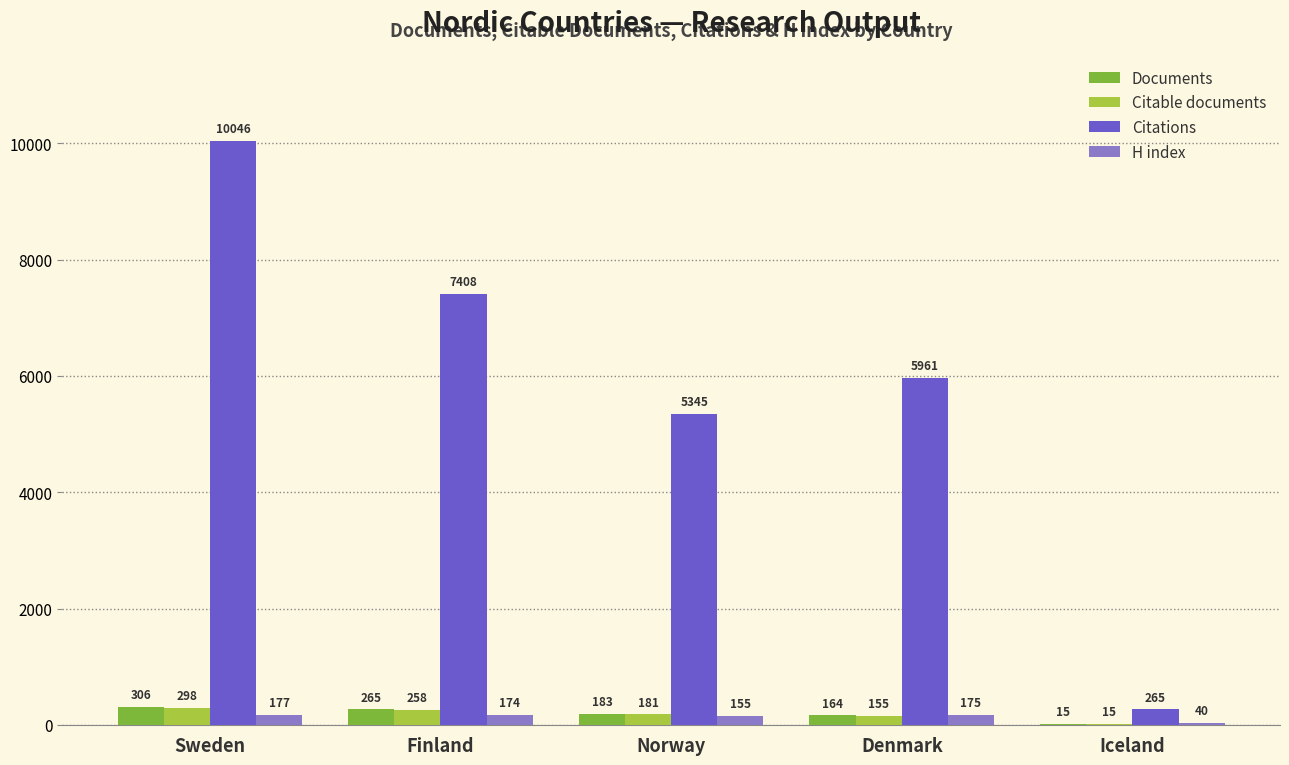

Where is Citations nearest to the value 5155?

Norway